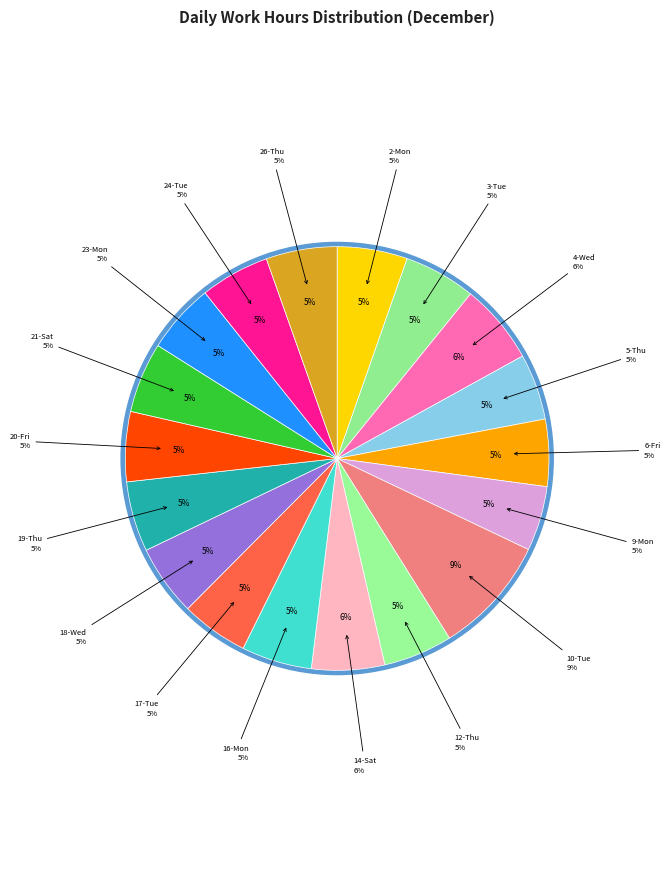

Is there a majority slice in this chart?

No